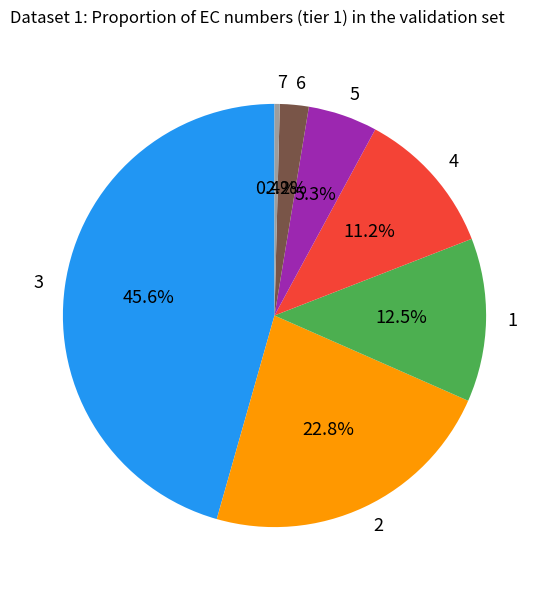

Does 6 account for over 50% of the chart?

No